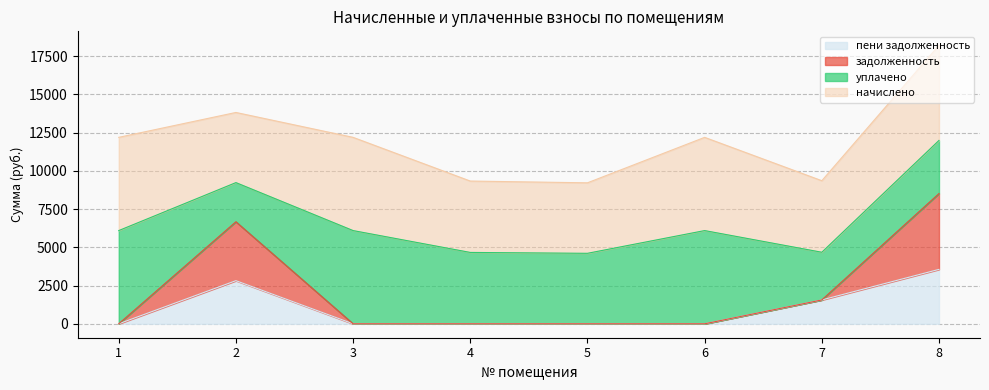

Which series has the largest range (max minus min)?

задолженность